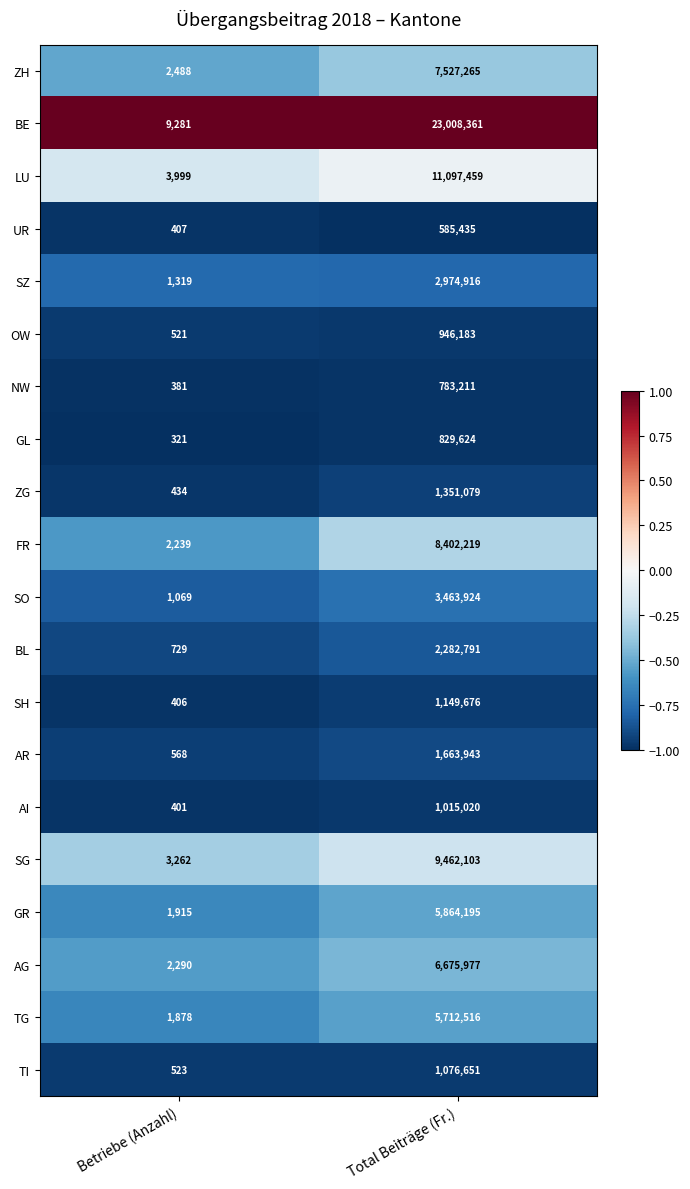

What is the highest value of the SH series?

1149676